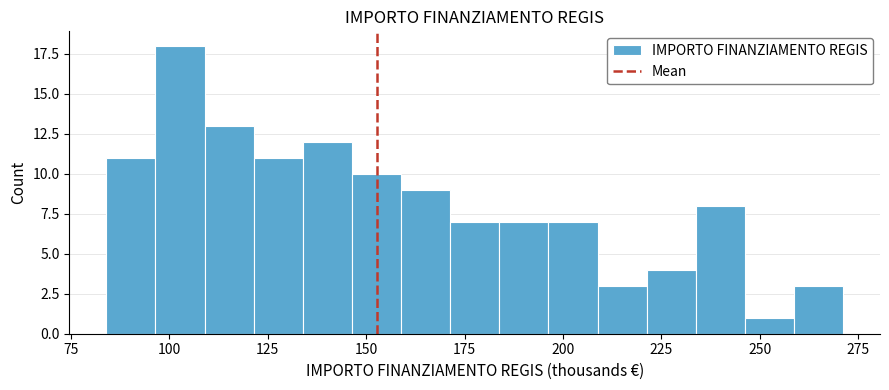

Around what value on the x-axis is the tallest bar? Give the approximate position of its centre, as read against the axis.

105